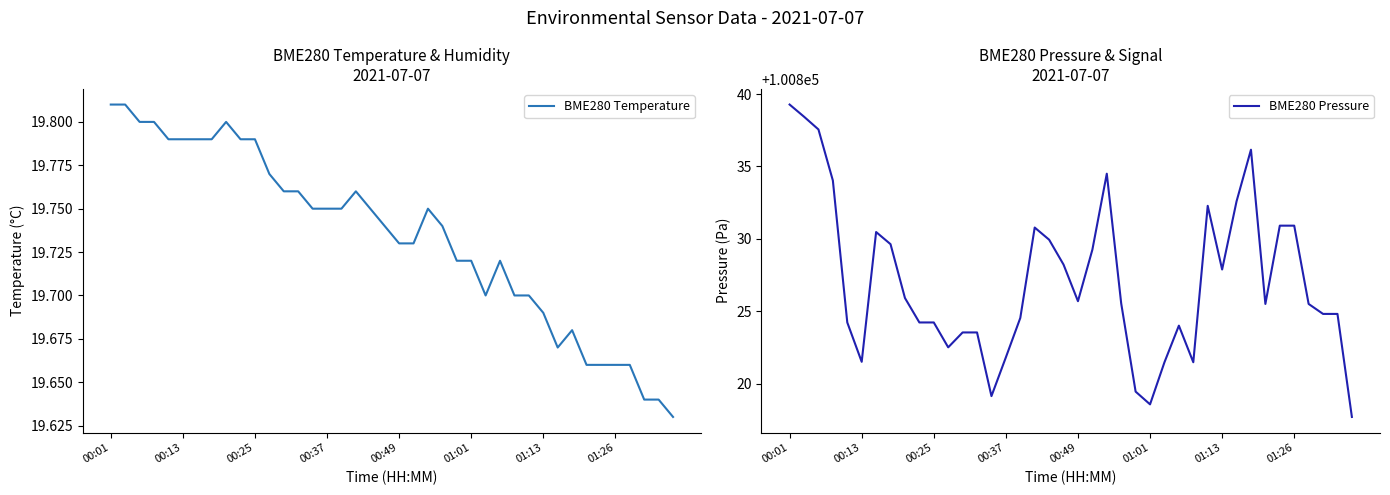

How many distinct data groups are displayed?

2